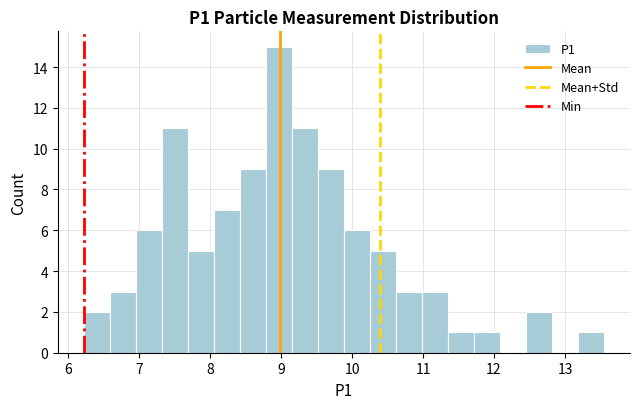

Read against the x-axis, roughly where is the centre of the tallest bar?

9.0